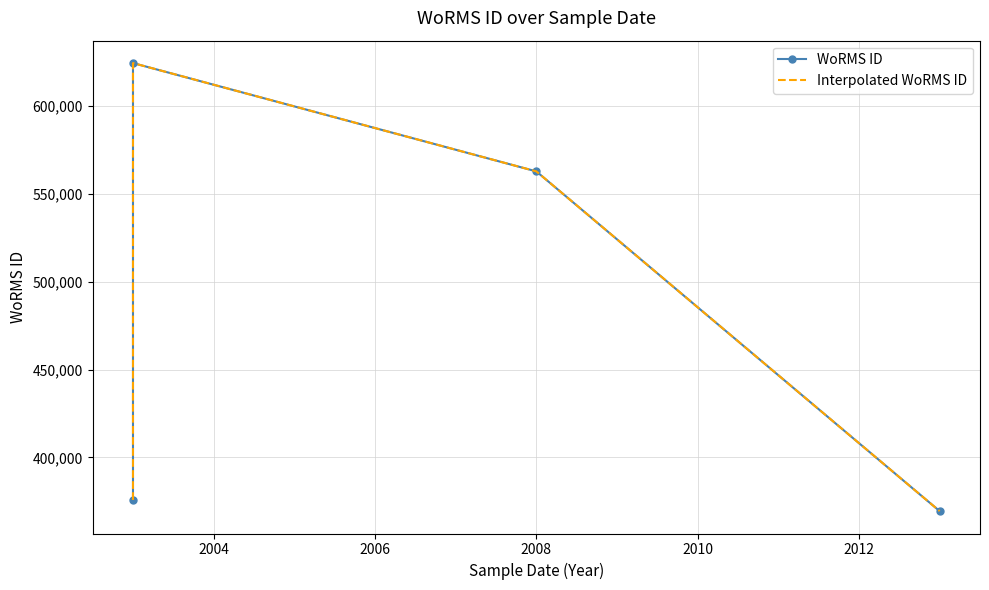

What is the value of the WoRMS ID point at the 4th from the left?

369473